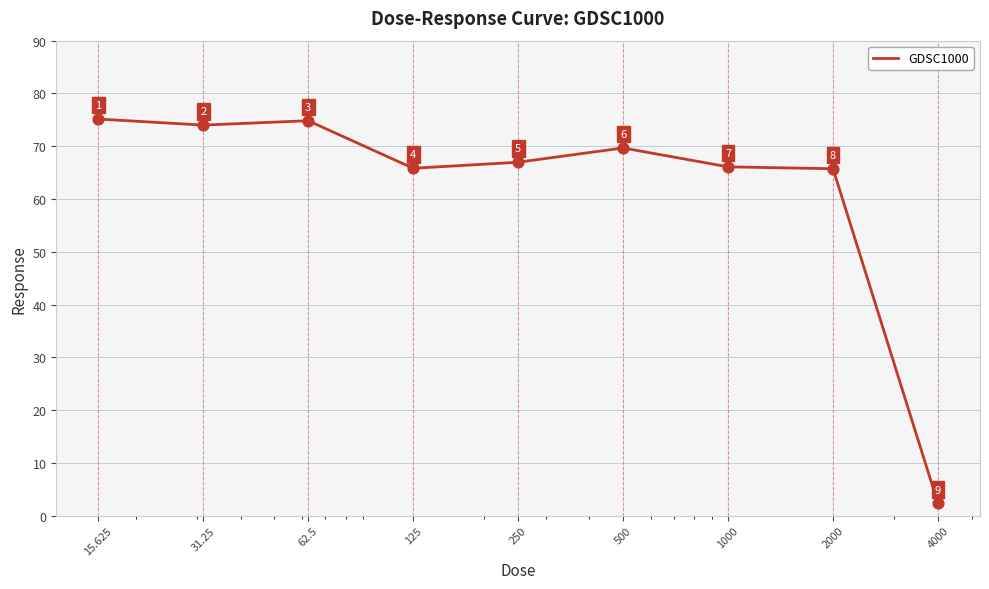

What is the greatest value displayed?

75.1